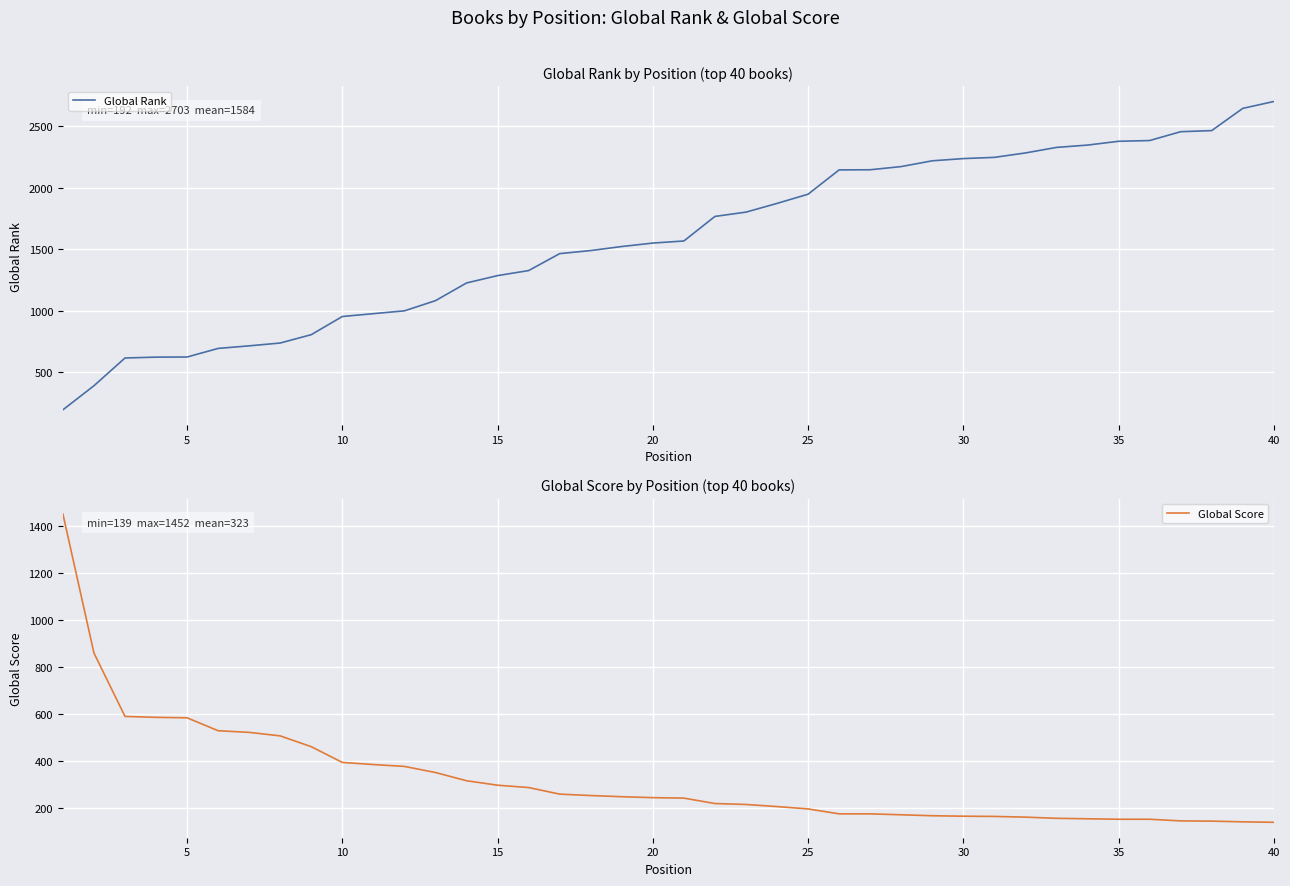

Is it true that Global Score equals 192 at 40?

False